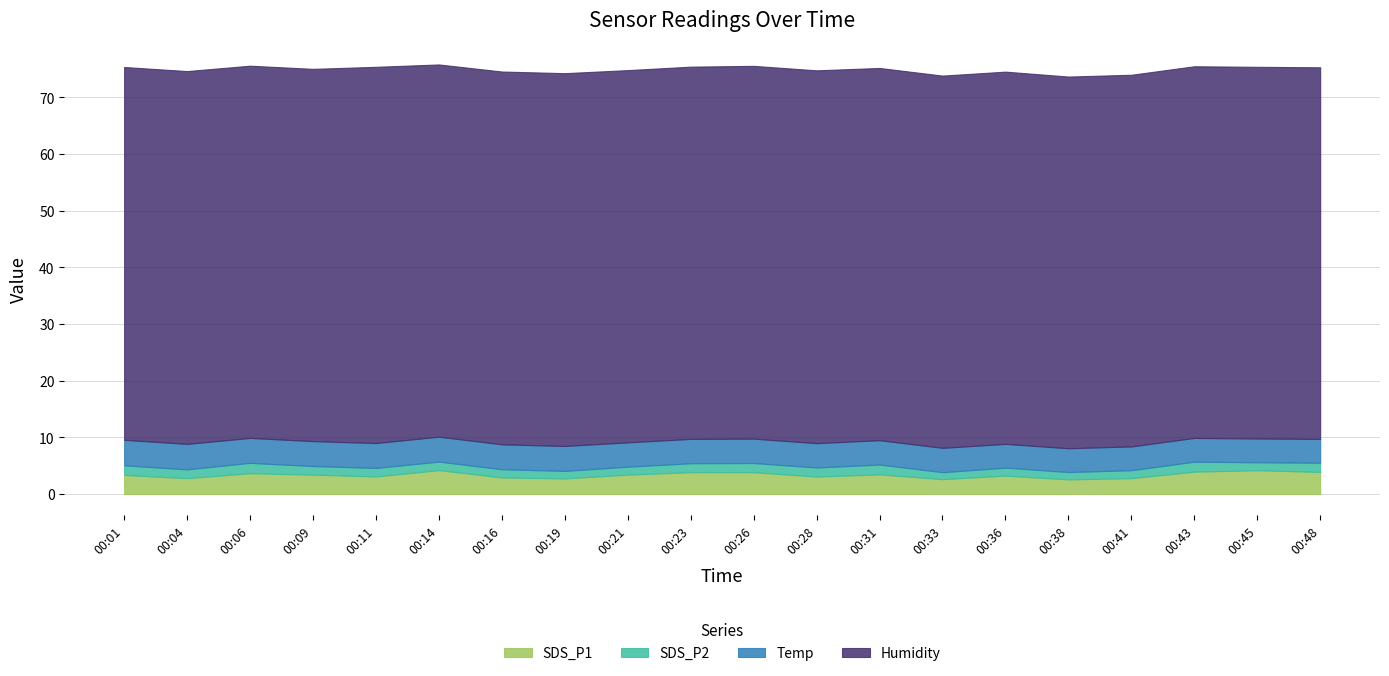

True or false: SDS_P1 has a value of 5.5 at 00:06.

False